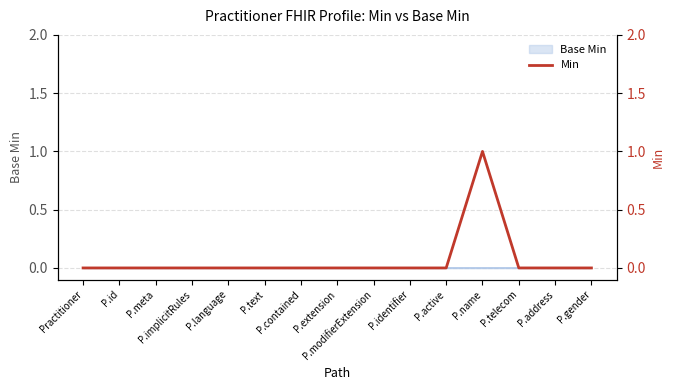

Which label corresponds to the smallest value in the chart?

Practitioner